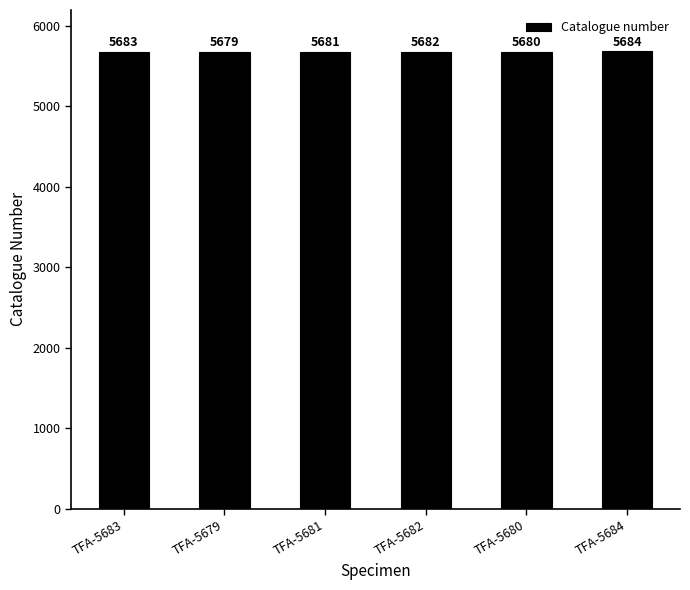

What is the value of the 5th bar from the left?

5680